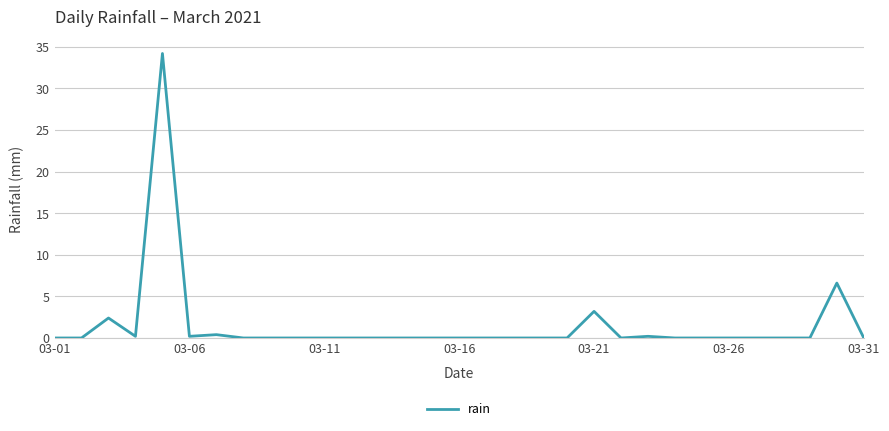

What is the maximum value shown in the chart?

34.2